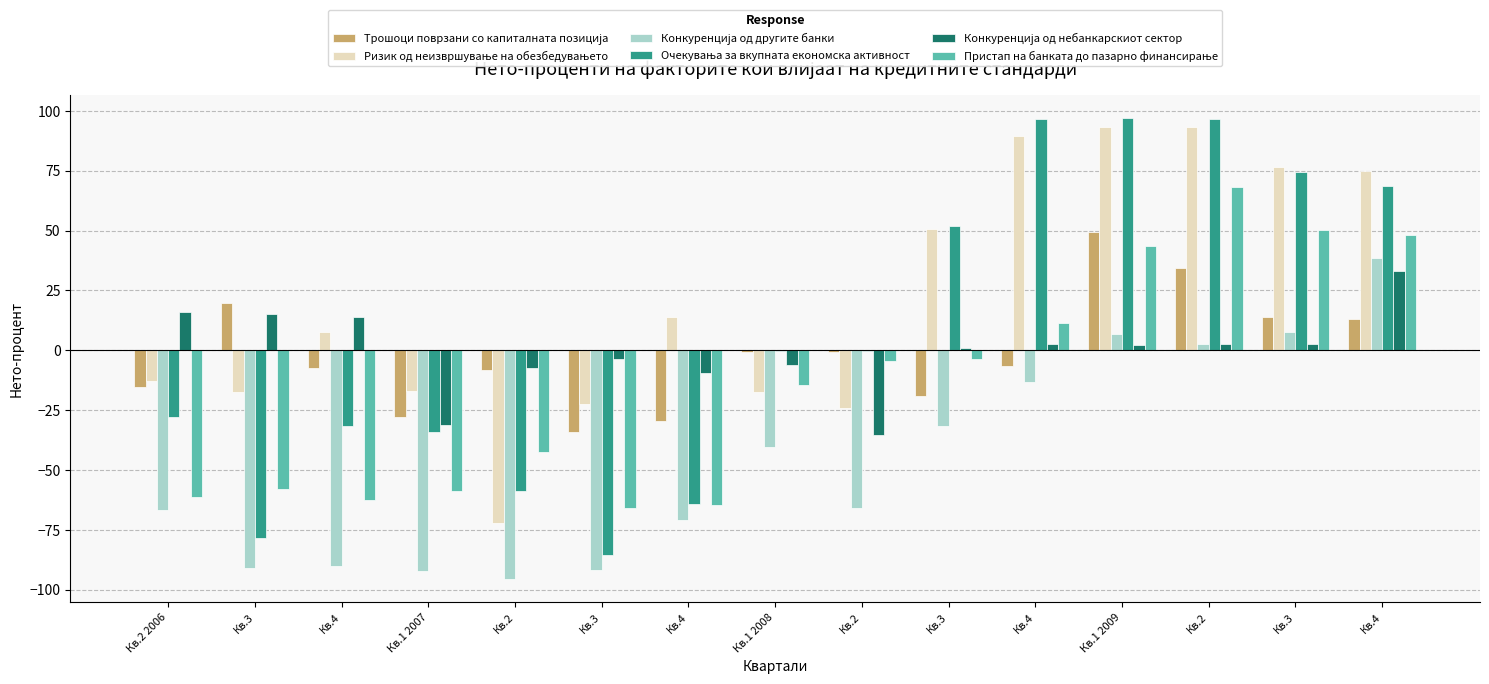

Count the number of categories in the chart.

15